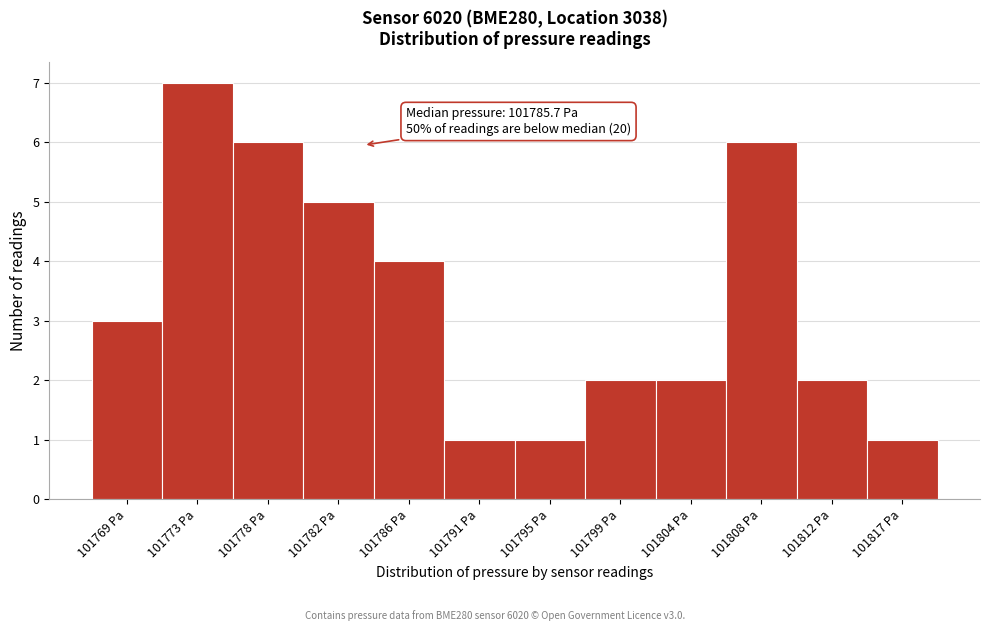

Reading left to right, what are all the values shown in this chart?

3	7	6	5	4	1	1	2	2	6	2	1